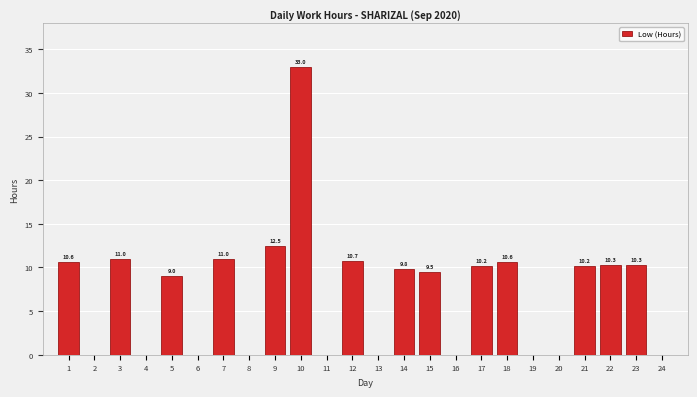

What is the change in value from 8 to 22?

+10.3